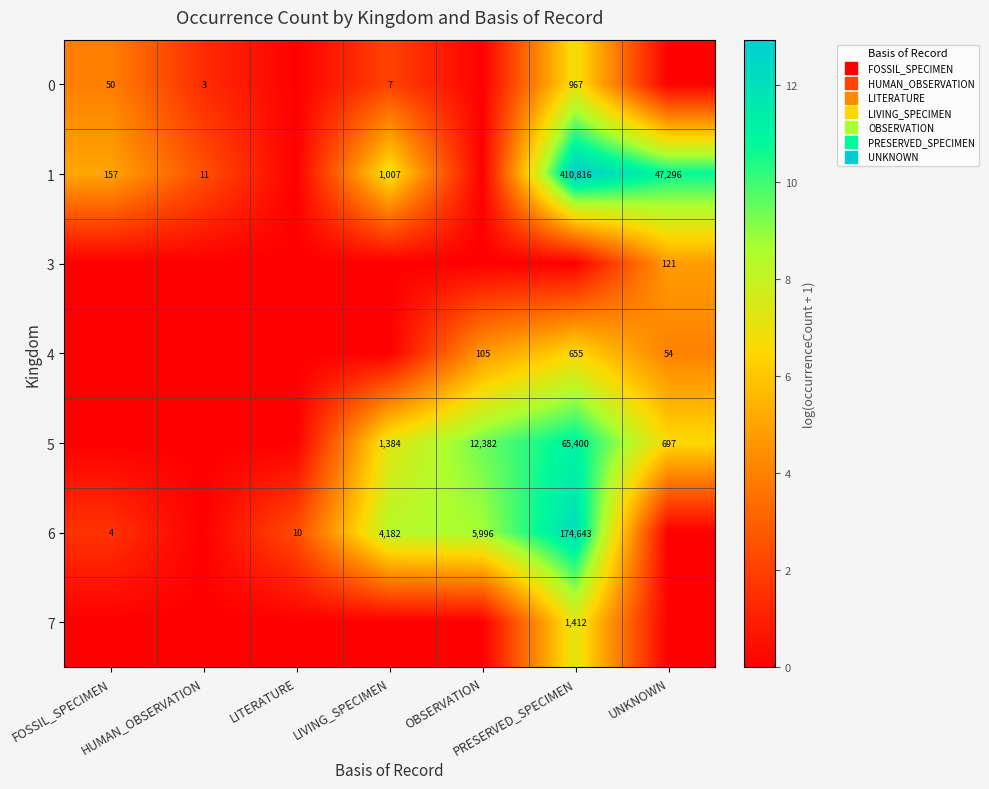

List the labels in order of 5 value, largest first.

PRESERVED_SPECIMEN, OBSERVATION, LIVING_SPECIMEN, UNKNOWN, FOSSIL_SPECIMEN, HUMAN_OBSERVATION, LITERATURE